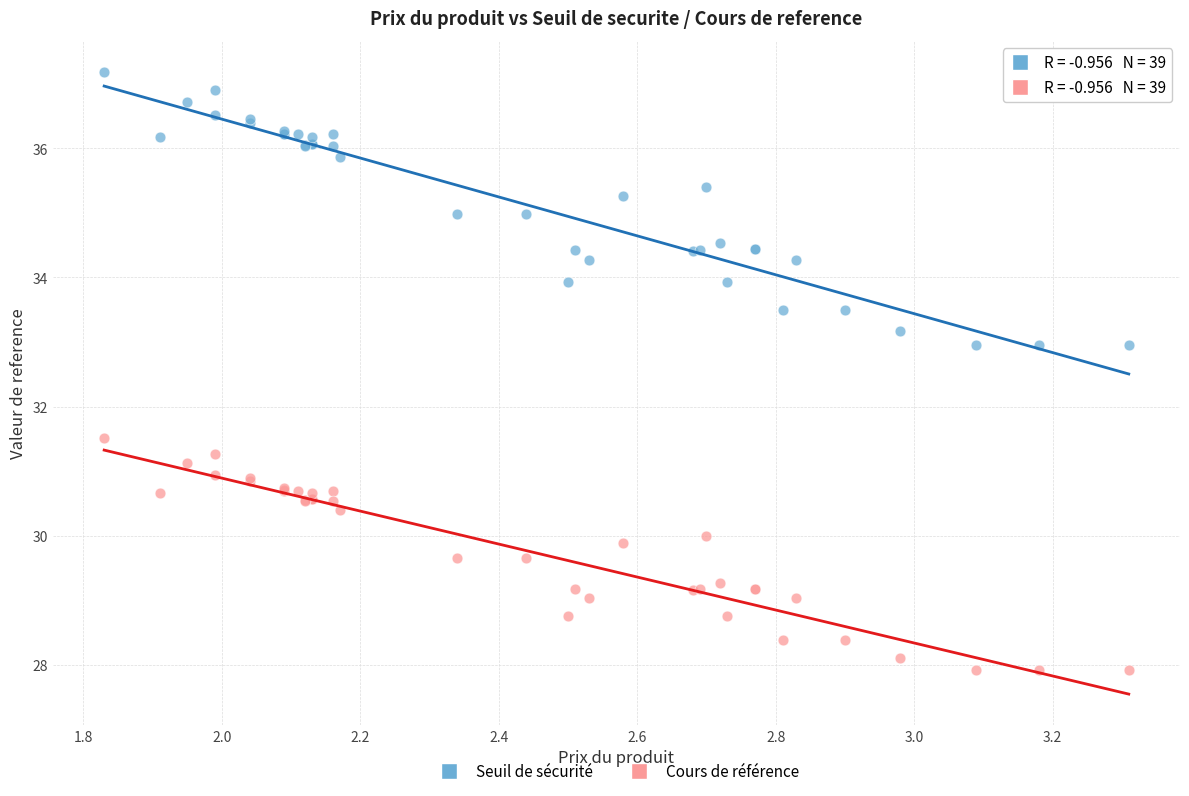

Which series has the largest Y range (max minus min)?

Seuil de sécurité